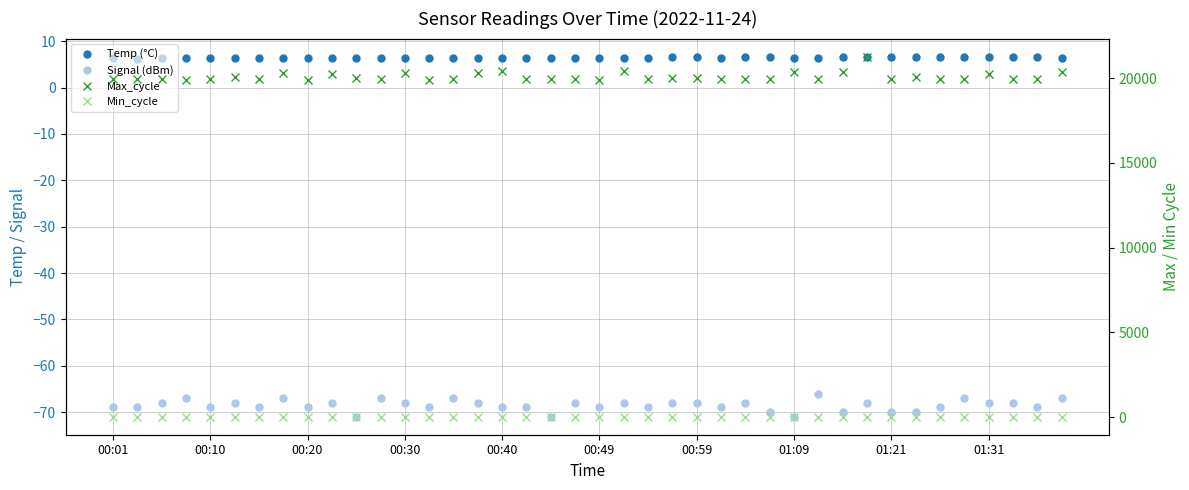

How many interior local peaks does the Signal (dBm) series have?

12